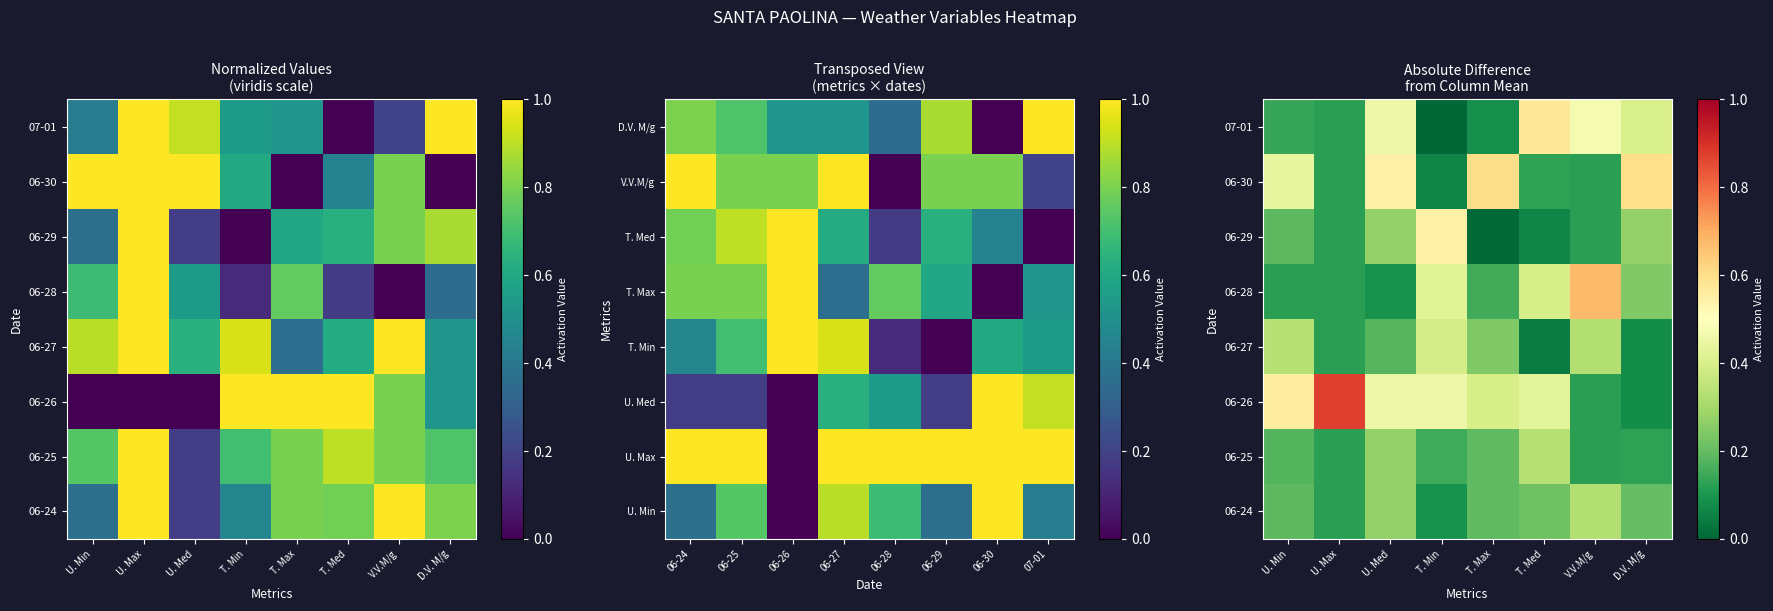

Count the 06-27 values in the range 0 to 1.

8